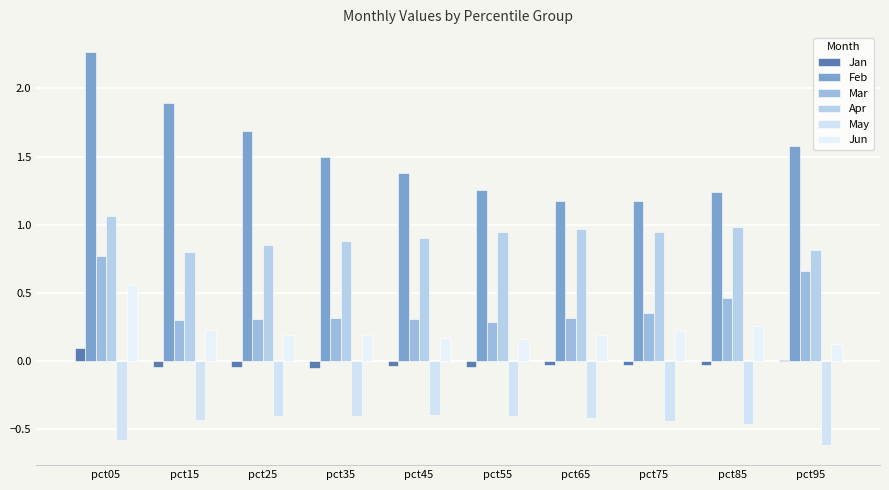

Which label corresponds to the smallest value in the chart?

pct95